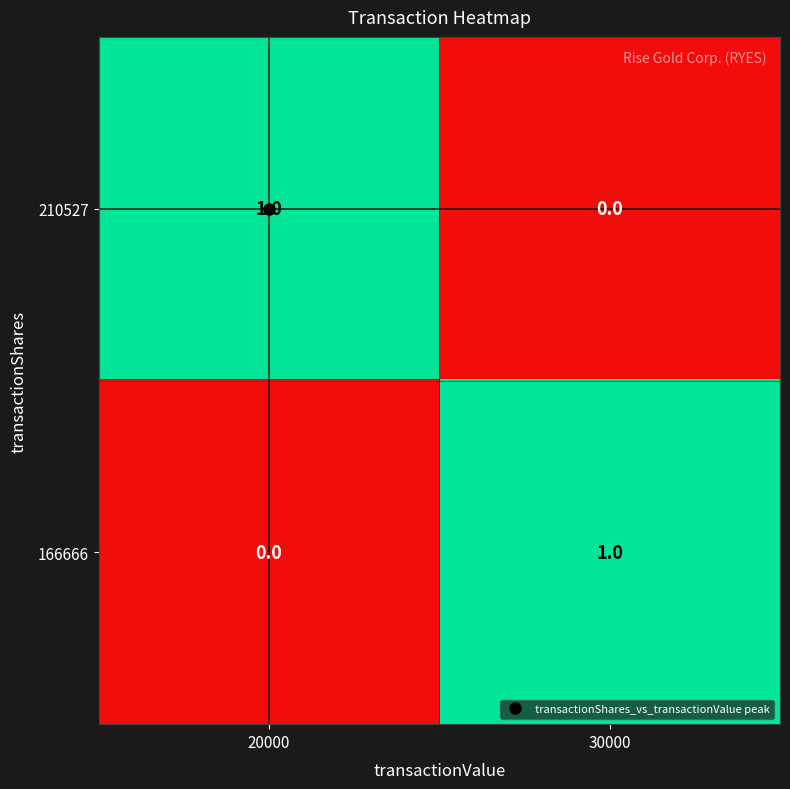

At which label is 210527 closest to 0?

30000